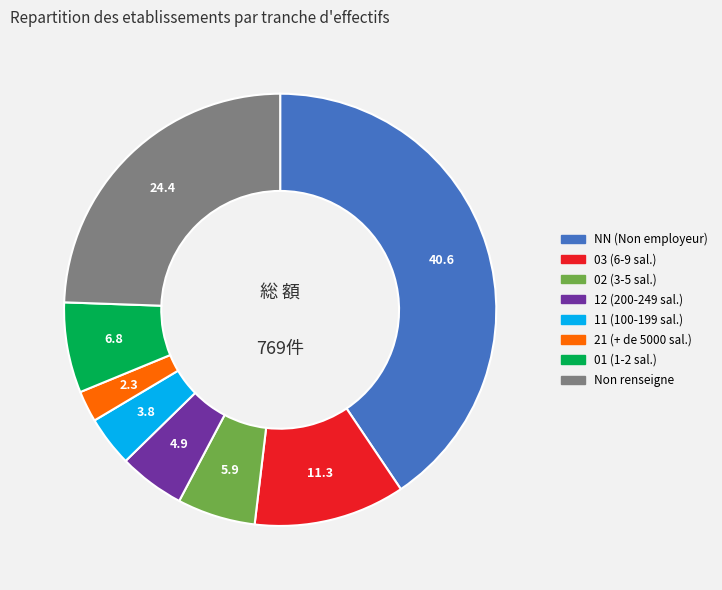

Is there a majority slice in this chart?

No